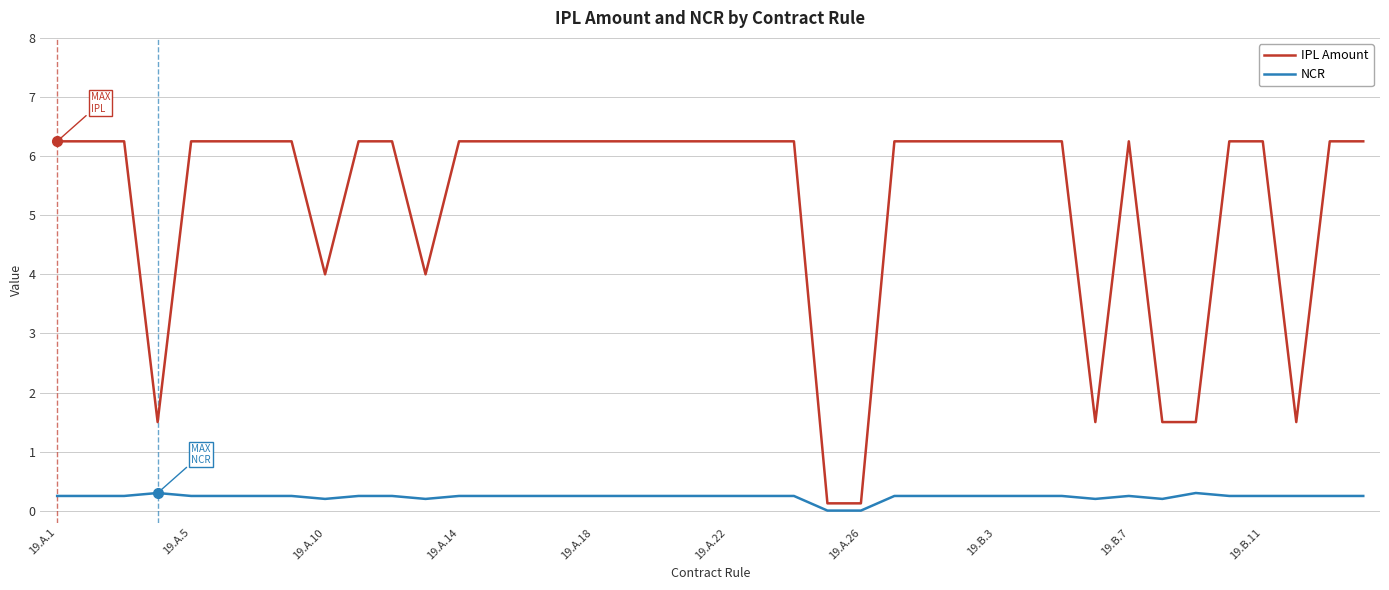

List the series in order of their peak value, highest first.

IPL Amount, NCR